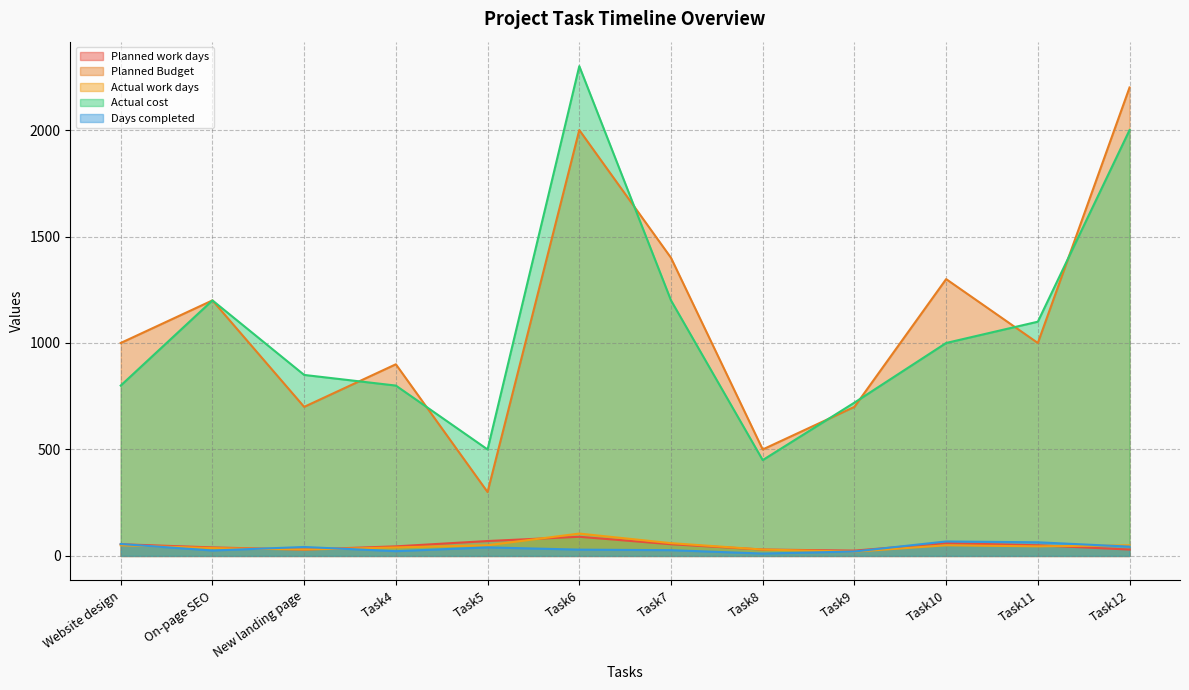

Between Task9 and Task11, which series saw the biggest shift?

Actual cost